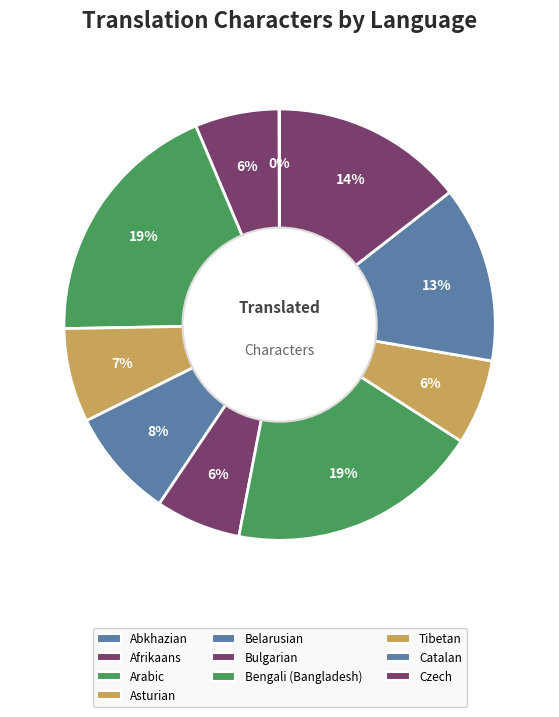

Combined, what portion of the pie is Bengali (Bangladesh) and Czech?

33.4%